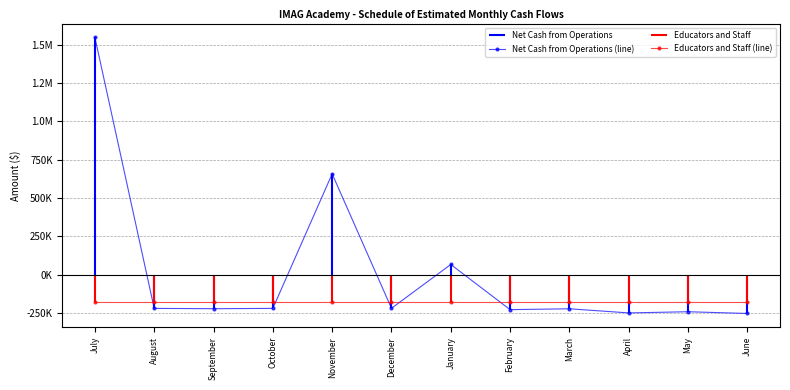

Reading right to left, list all the values displayed in this chart.

Net Cash from Operations (line): June=-251559.6	May=-240234.6	April=-247989.6	March=-221059.6	February=-226634.6	January=67640.4	December=-217859.6	November=657815.4	October=-218359.6	September=-220484.6	August=-218484.6	July=1547040.4
Educators and Staff (line): June=-174922.1	May=-174922.1	April=-174922.1	March=-174922.1	February=-174922.1	January=-174922.1	December=-174922.1	November=-174922.1	October=-174922.1	September=-174922.1	August=-174922.1	July=-174922.1